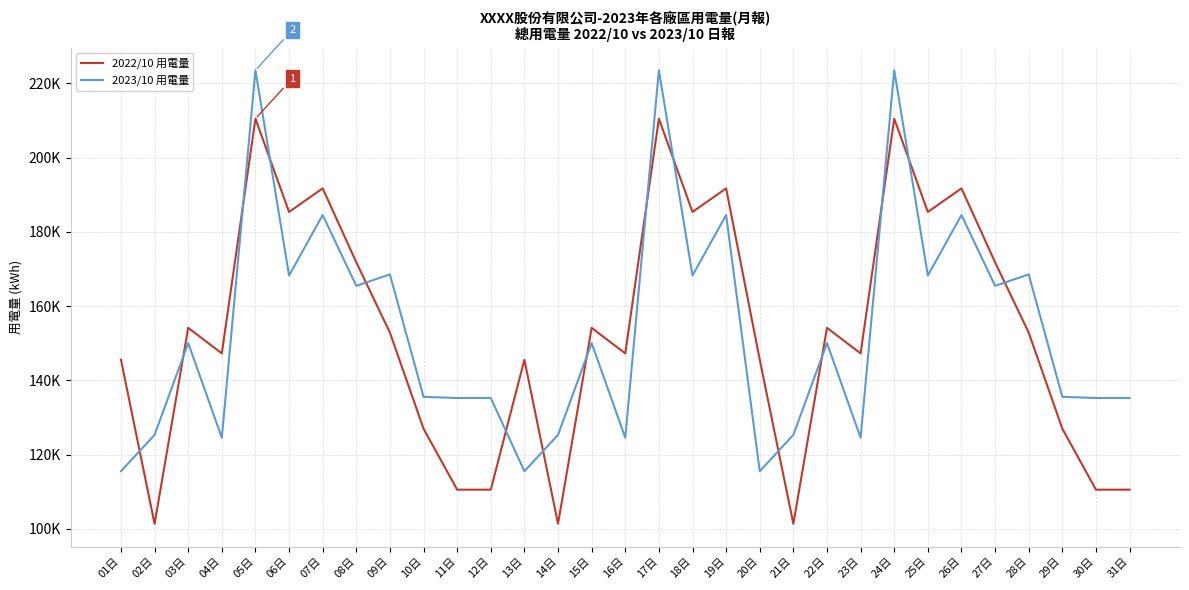

Read the 2023/10 用電量 value at 28日.

168541.0